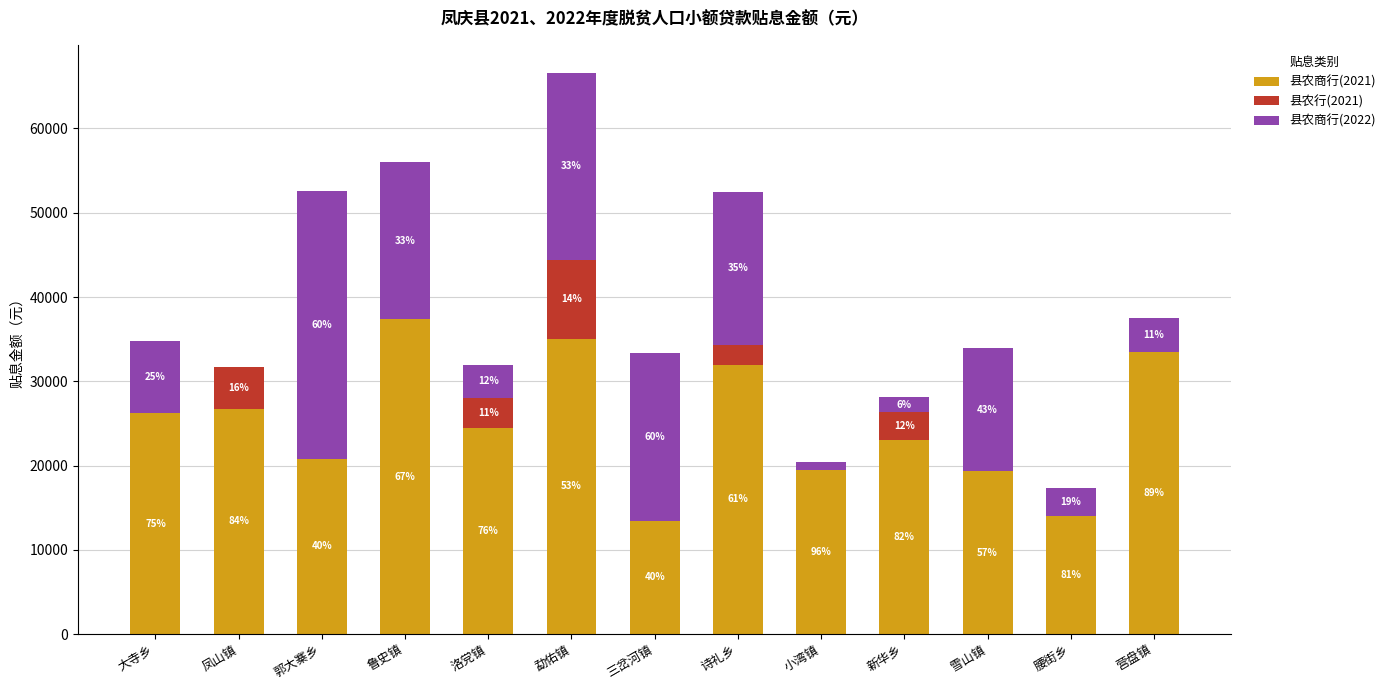

What are all the series names shown in the legend?

县农商行(2021), 县农行(2021), 县农商行(2022)